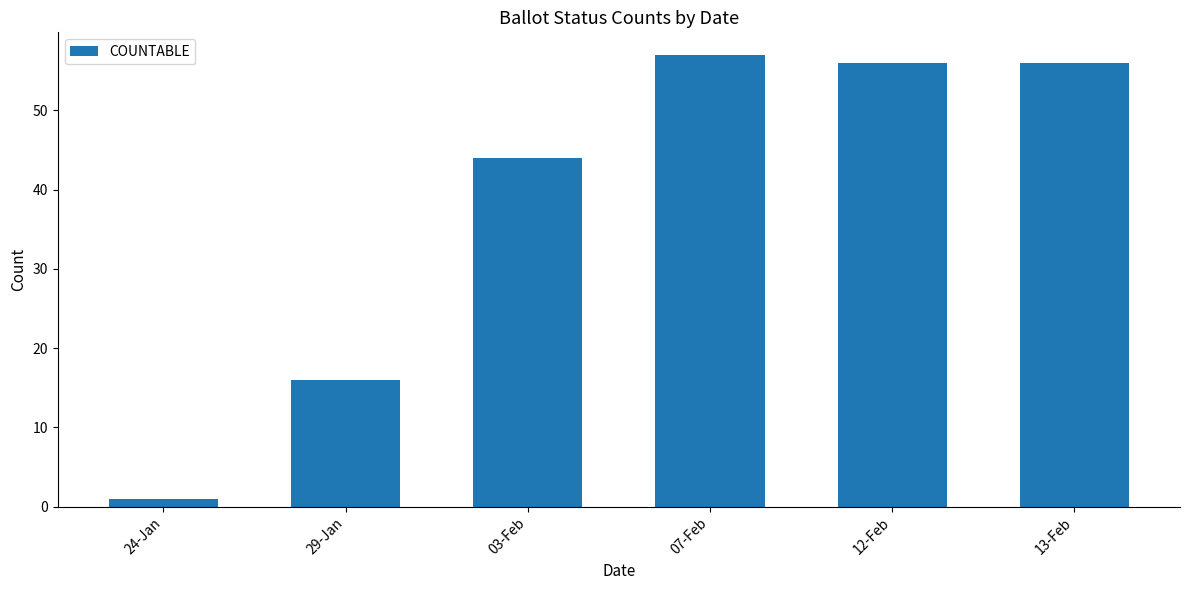

Reading left to right, extract all data points from this chart.

24-Jan=1	29-Jan=16	03-Feb=44	07-Feb=57	12-Feb=56	13-Feb=56